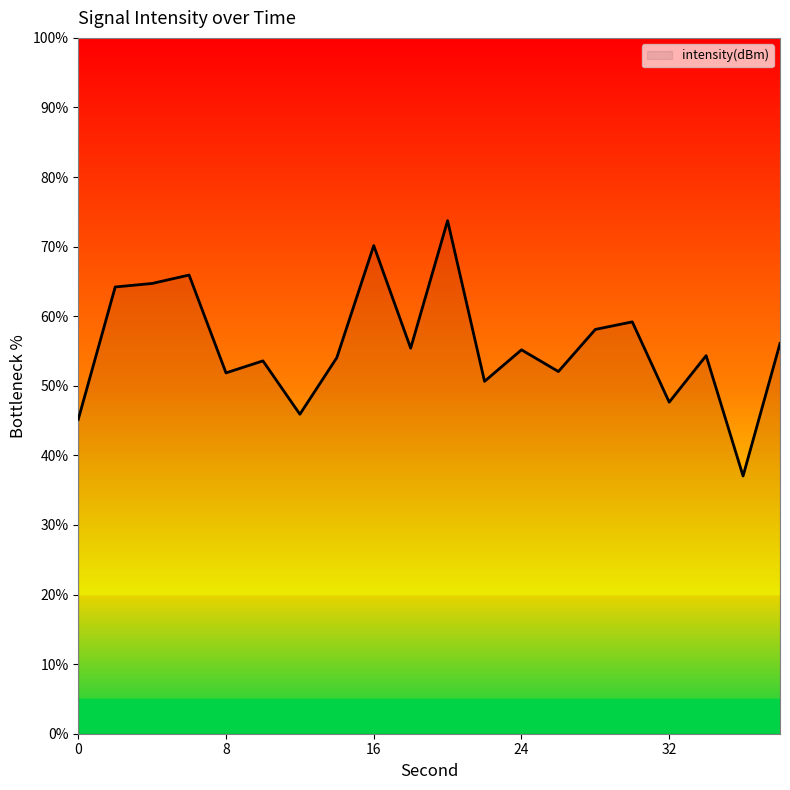

What is the difference between the maximum and minimum values?

36.7